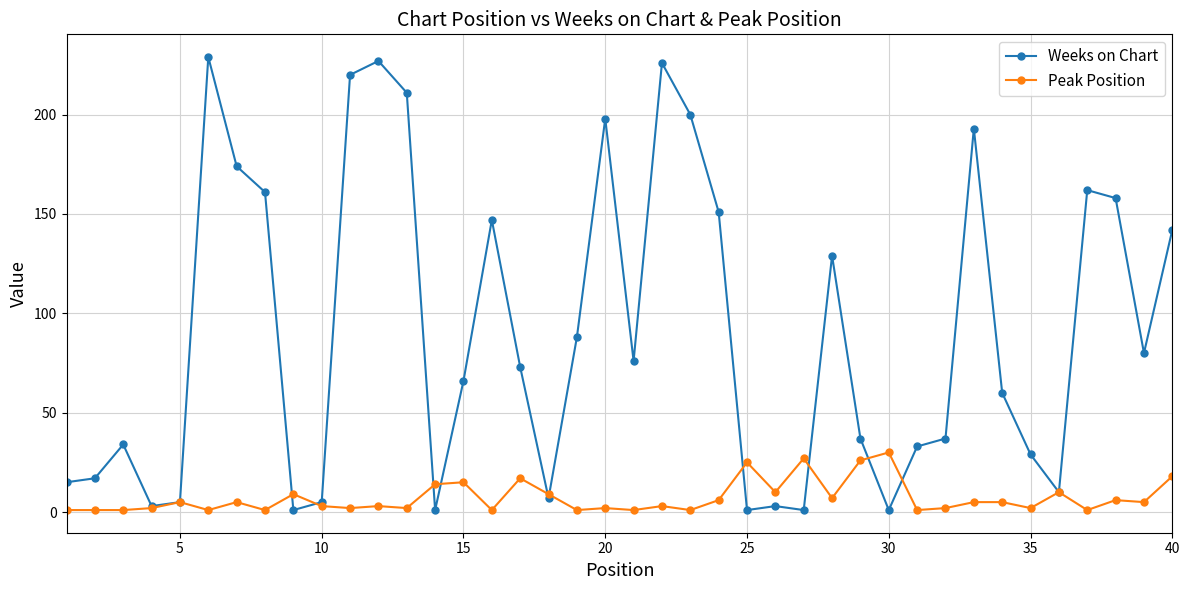

What is the maximum value for Peak Position?

30